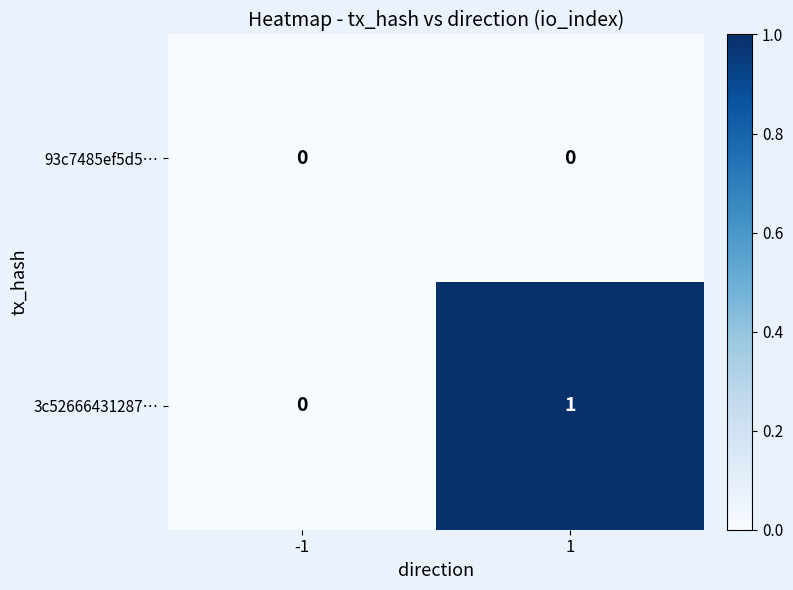

Count the number of data series in this chart.

2